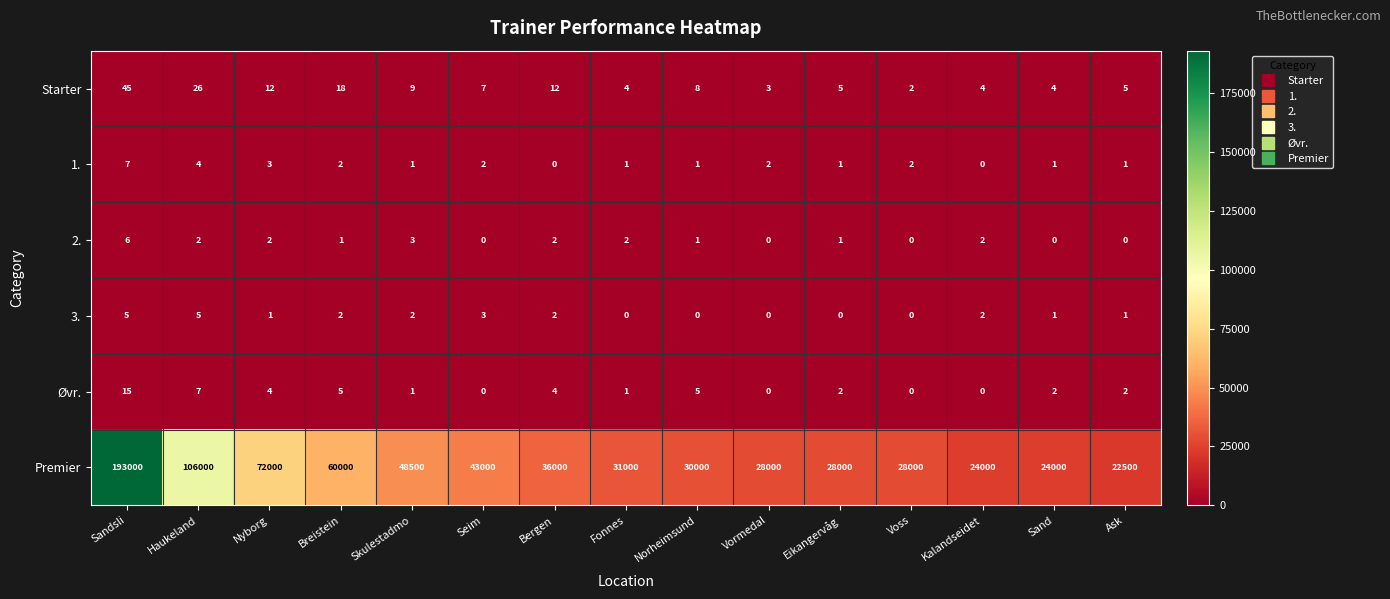

How many series are shown in this chart?

6